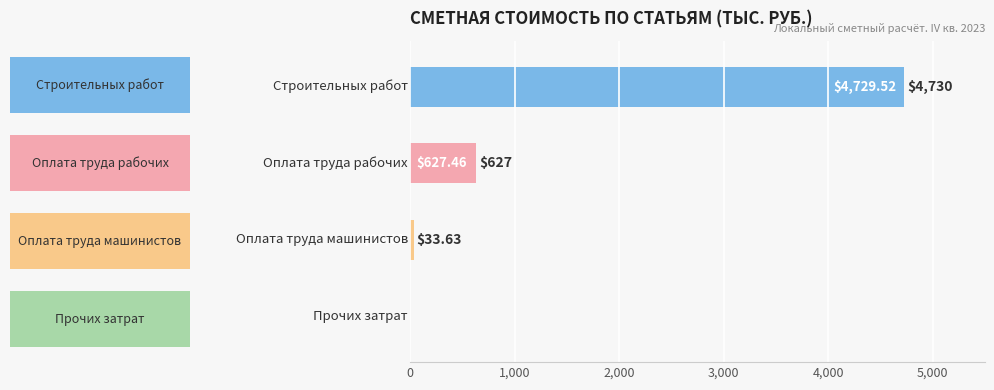

What is the sum of all values?

5390.6